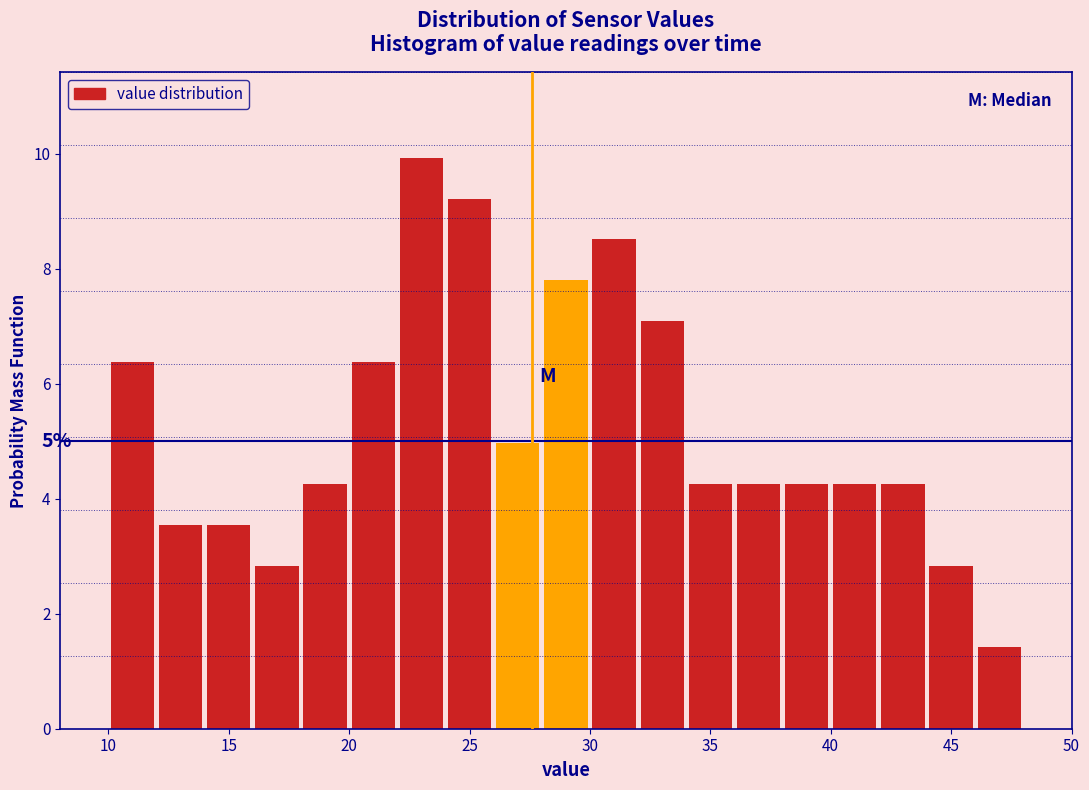

Which range on the x-axis has the tallest bar?

22 to 24